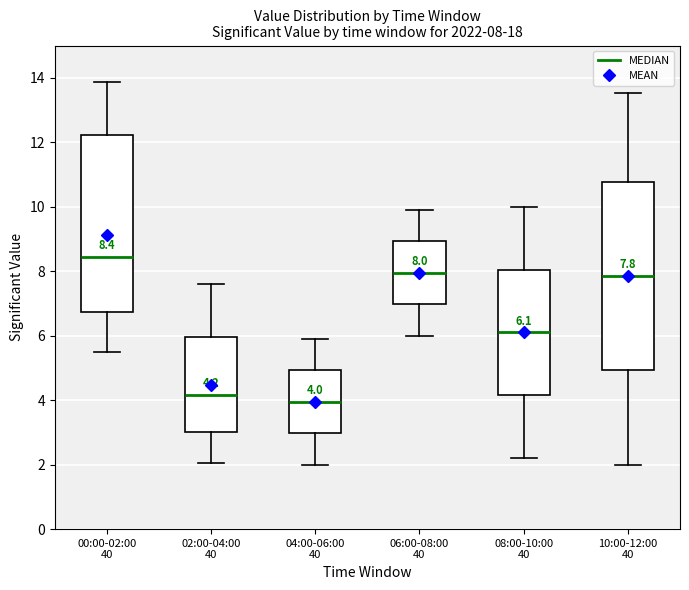

Which box is the tallest, from its lower edge to its upper edge?

10:00-12:00 40